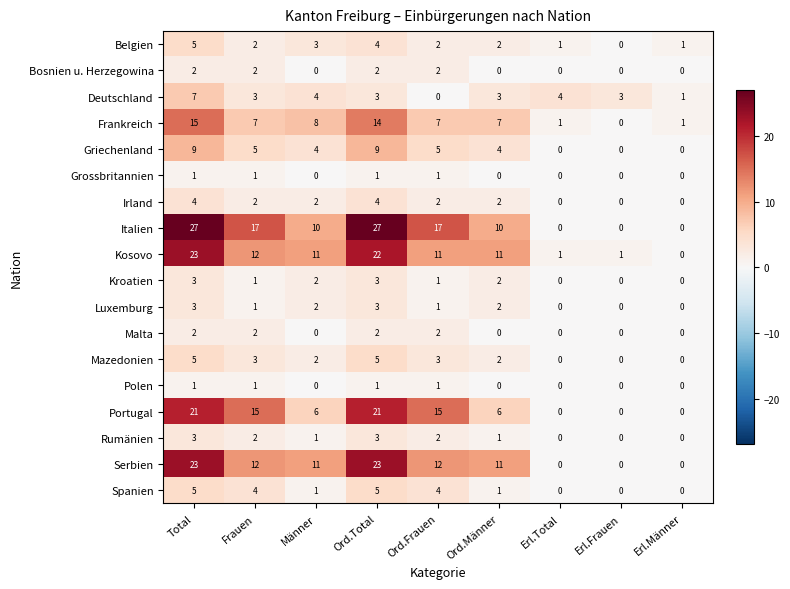

Count the number of categories in the chart.

9